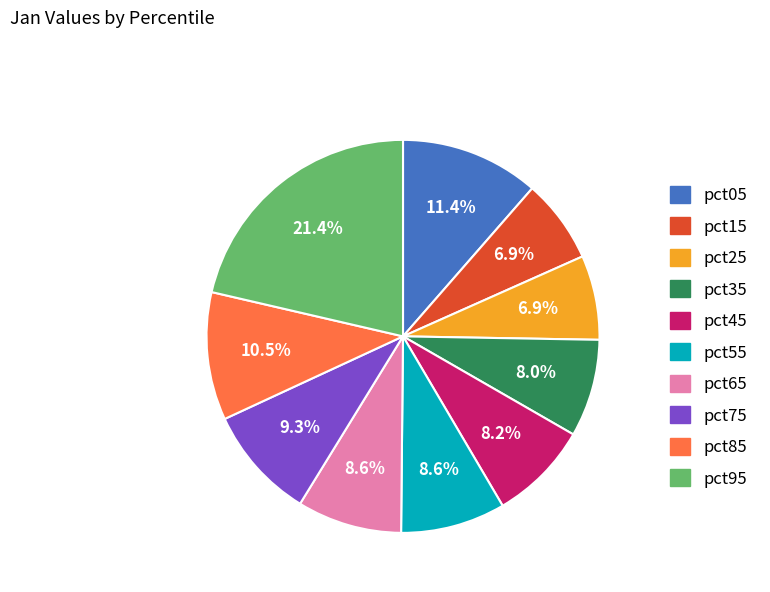

Is there a majority slice in this chart?

No